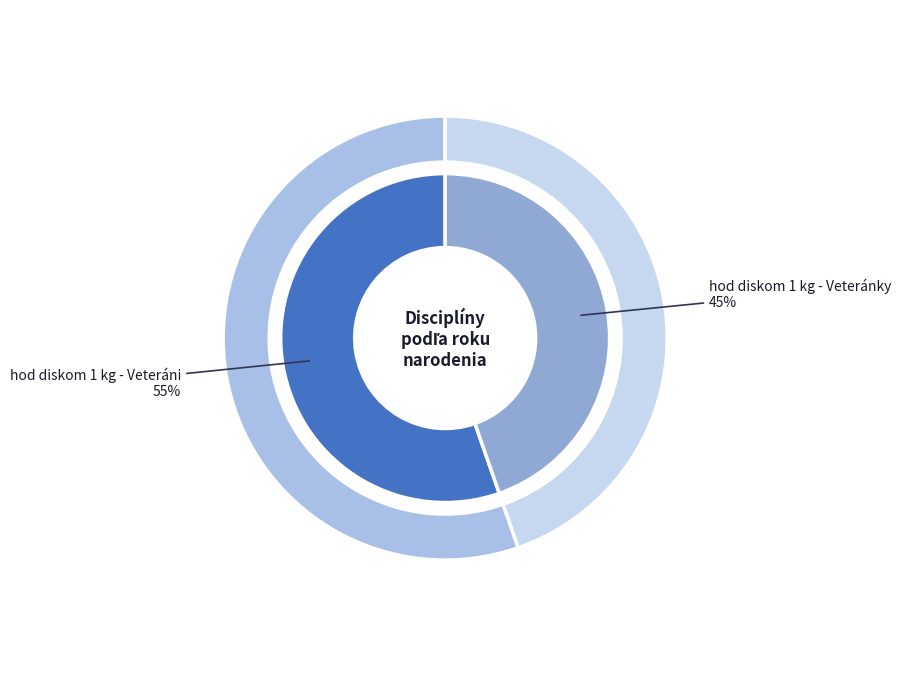

True or false: hod diskom 1 kg - Veteránky accounts for 56% of the total.

False